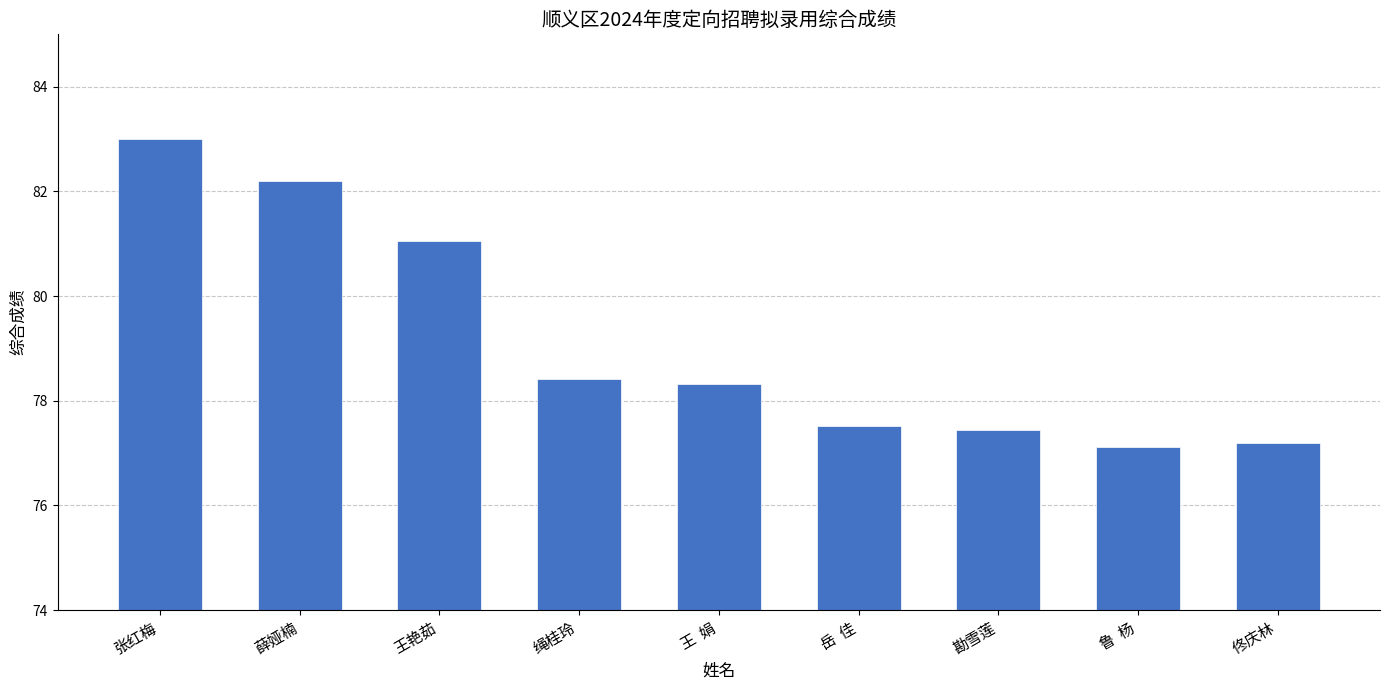

Where does the data first go above 78?

张红梅